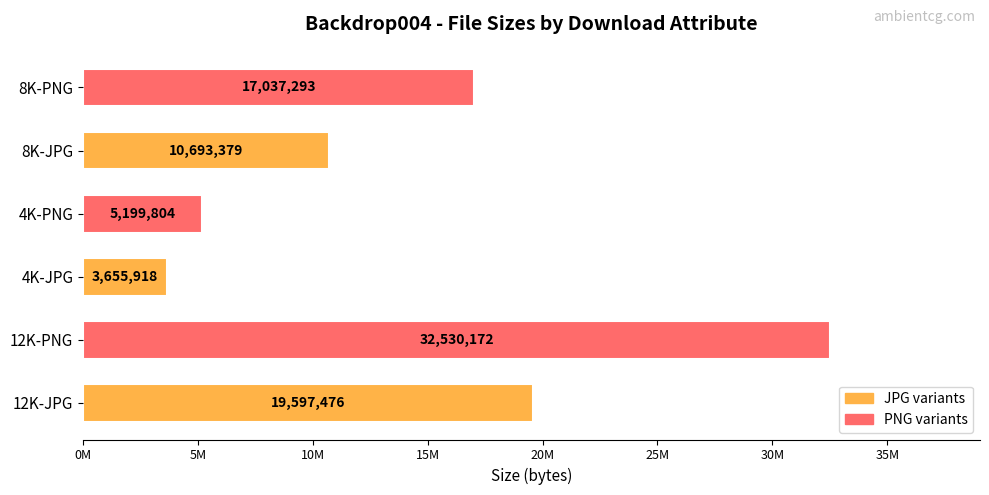

List the labels in order of value, smallest first.

4K-JPG, 4K-PNG, 8K-JPG, 8K-PNG, 12K-JPG, 12K-PNG